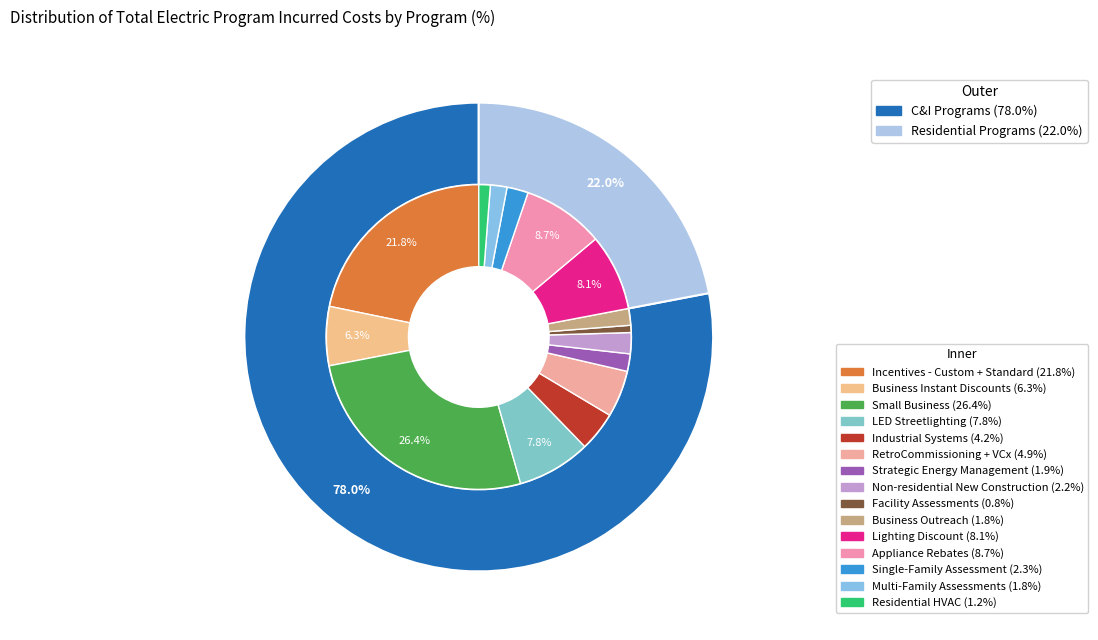

Count the number of slices in the pie.

15